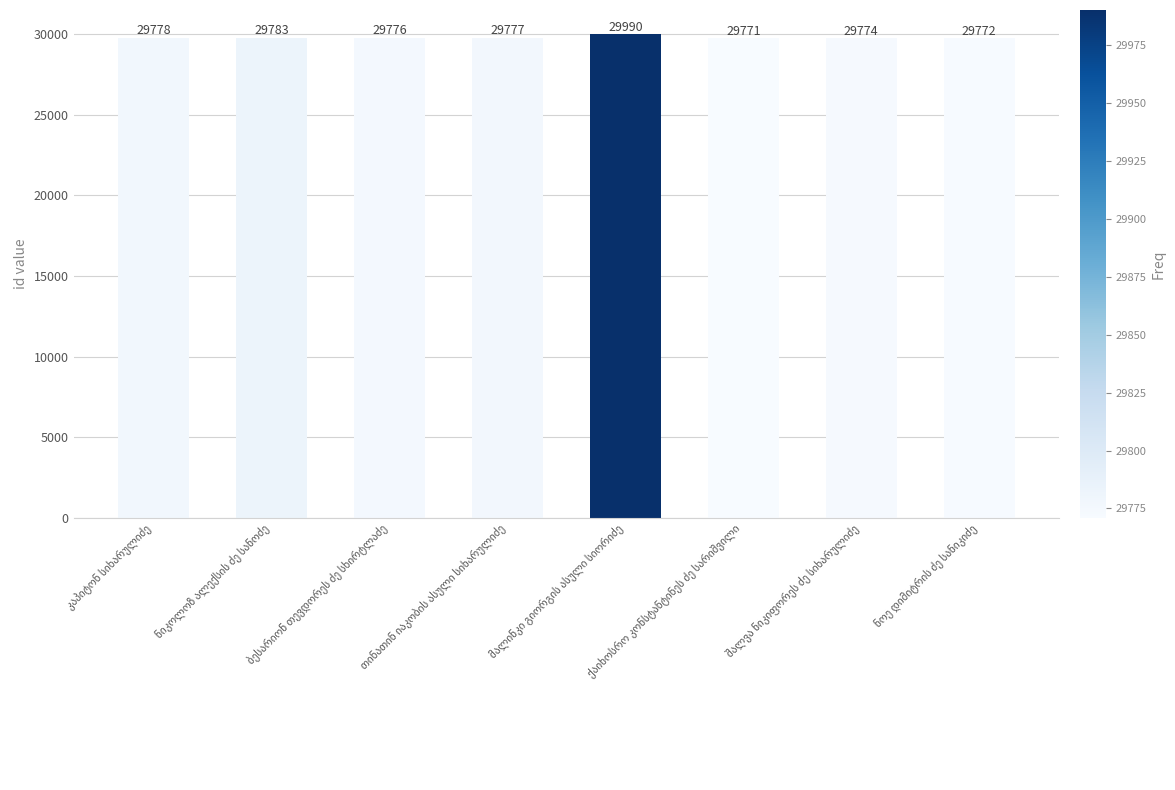

What is the difference between the maximum and minimum values?

219